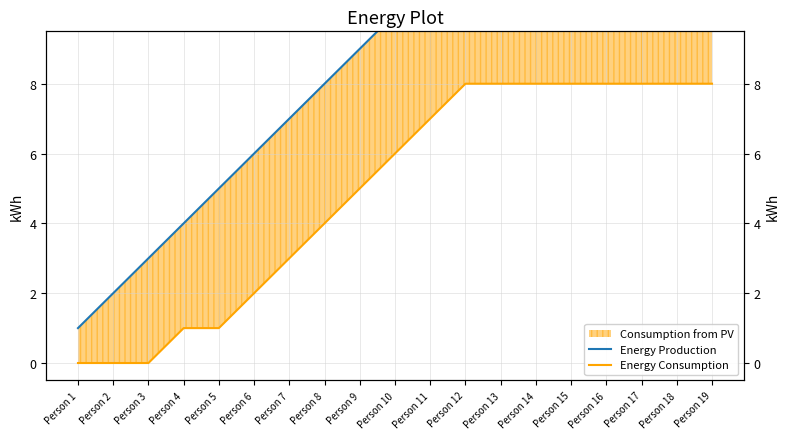

Count the number of categories in the chart.

19